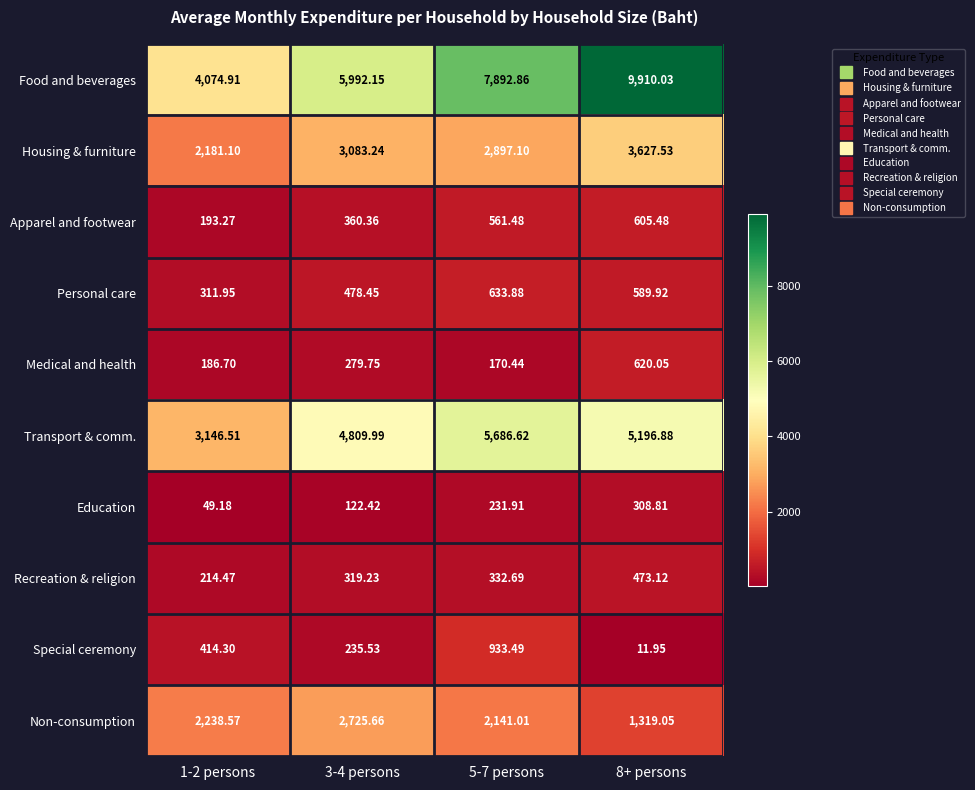

Which series changed the most between 1-2 persons and 5-7 persons?

Food and beverages